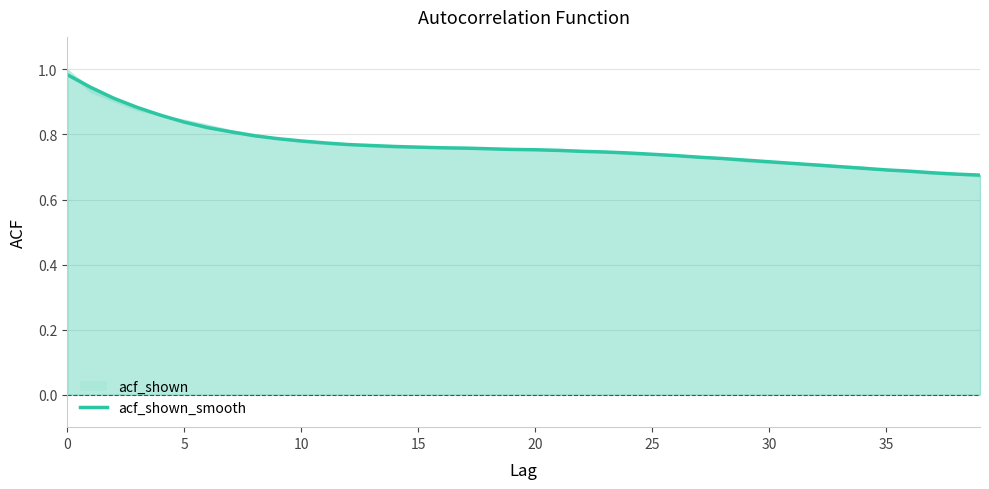

What is the maximum value shown in the chart?

1.0